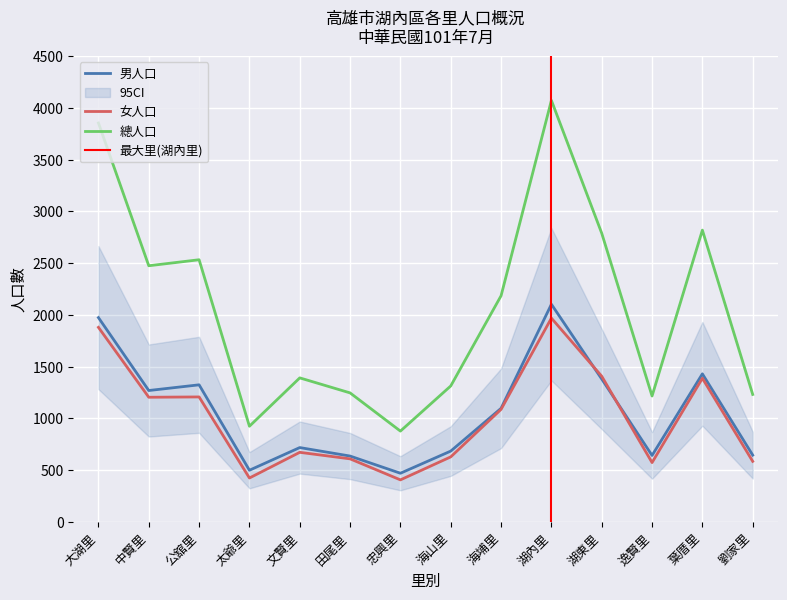

True or false: 女人口 has a value of 1880 at 大湖里.

True